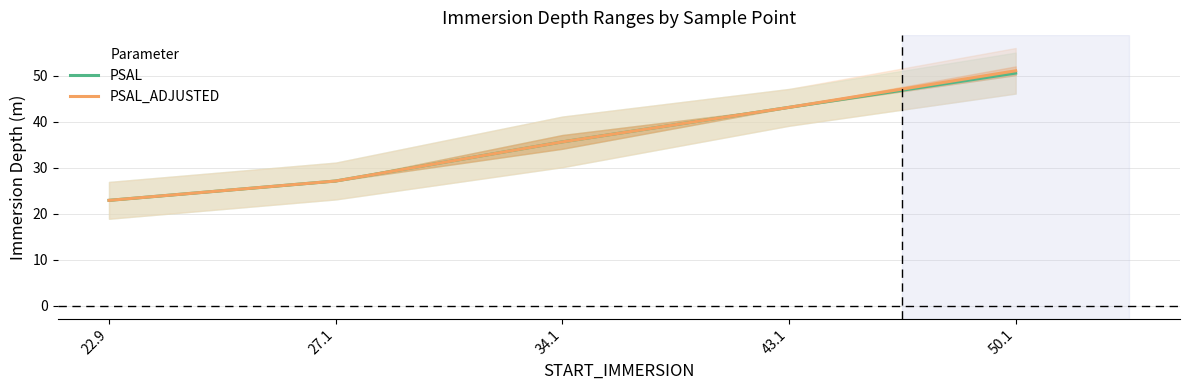

True or false: PSAL_ADJUSTED has a value of 25.7 at 50.1.

False